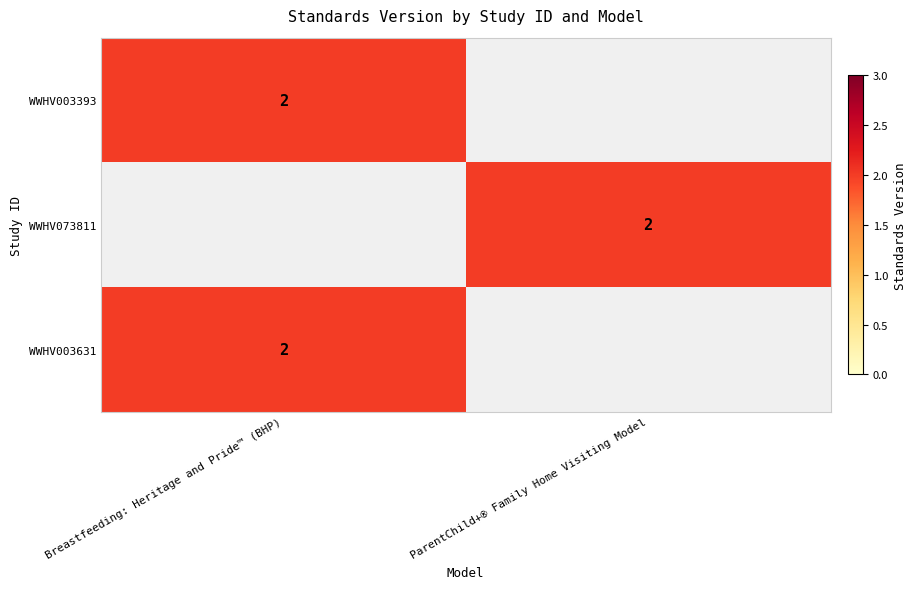

The WWHV003631 series shows 1 at Breastfeeding: Heritage and Pride™ (BHP). True or false?

False